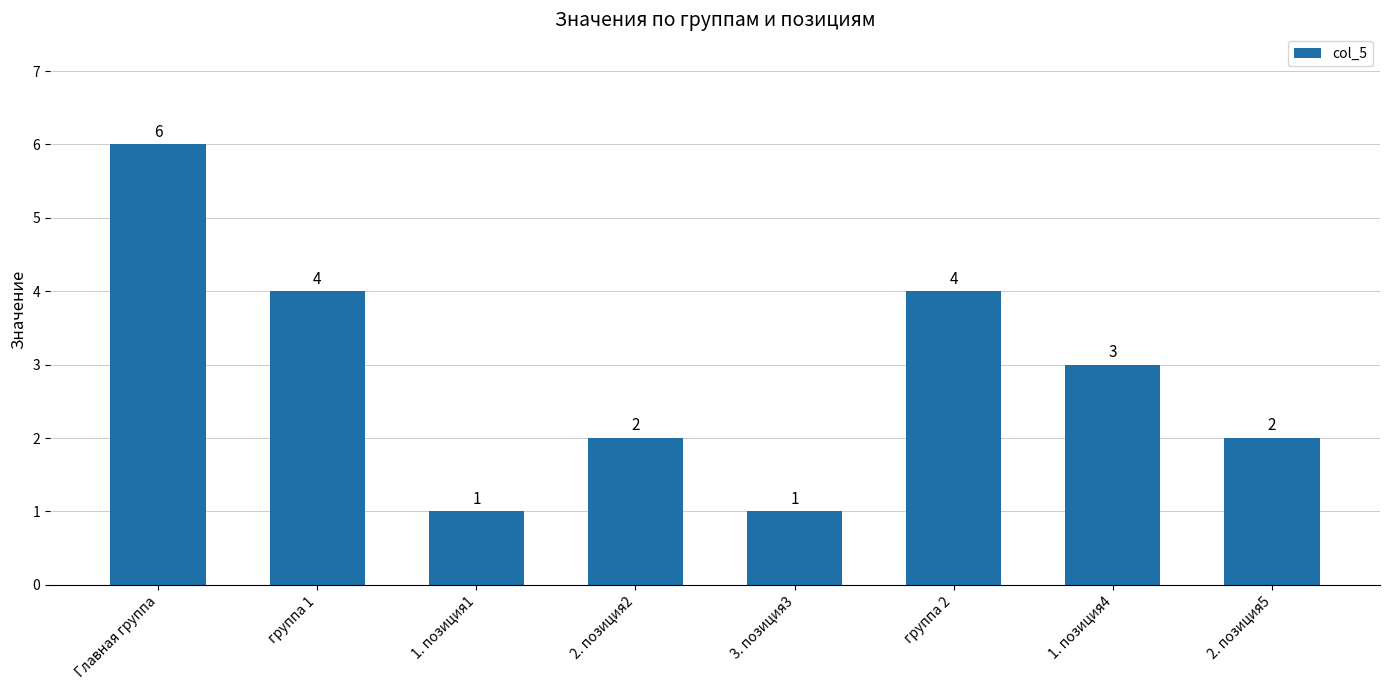

What is the greatest value displayed?

6